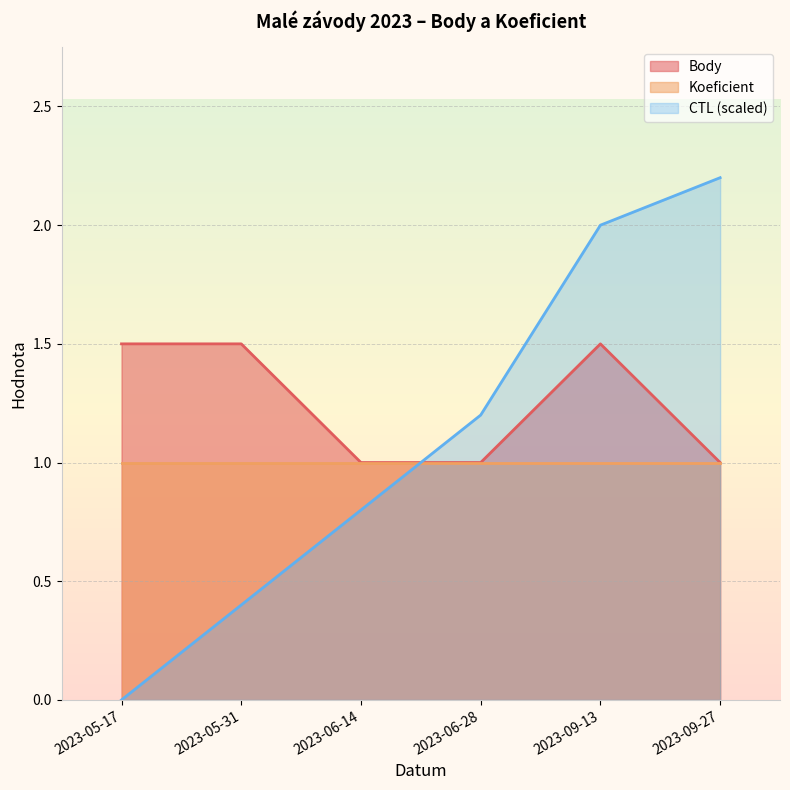

Which label corresponds to the largest value in the chart?

2023-09-27